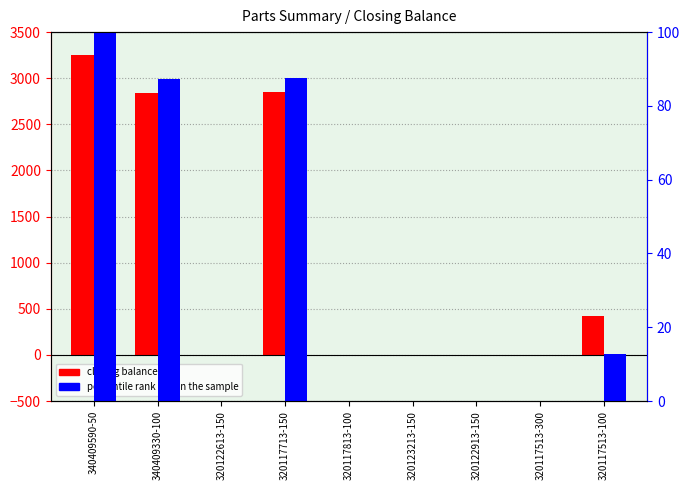

Reading left to right, transcribe all the data shown in this chart.

closing balance: 340409590-50=3250.0	340409330-100=2841.0	320122613-150=0.0	320117713-150=2850.0	320117813-100=0.0	320123213-150=0.0	320122913-150=0.0	320117513-300=0.0	320117513-100=418.0
percentile rank within the sample: 340409590-50=100.0	340409330-100=87.4	320122613-150=0.0	320117713-150=87.7	320117813-100=0.0	320123213-150=0.0	320122913-150=0.0	320117513-300=0.0	320117513-100=12.9